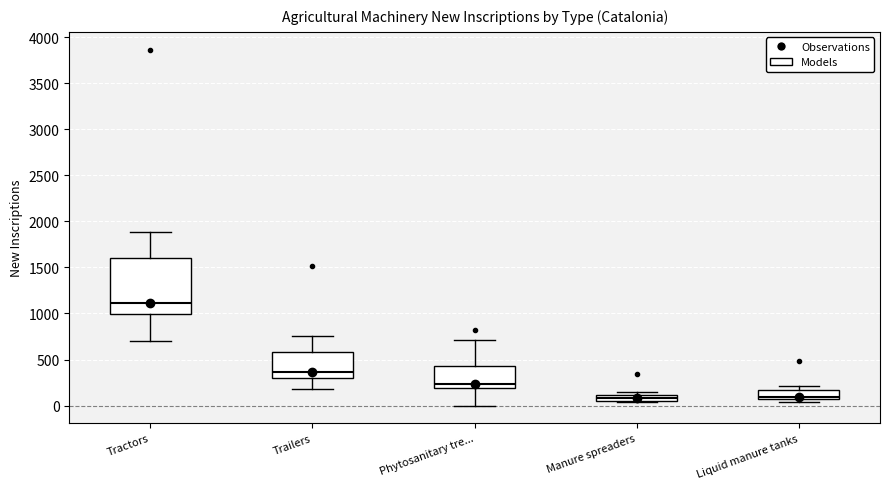

Comparing the boxes themselves (not the whiskers), which one is the tallest?

Tractors